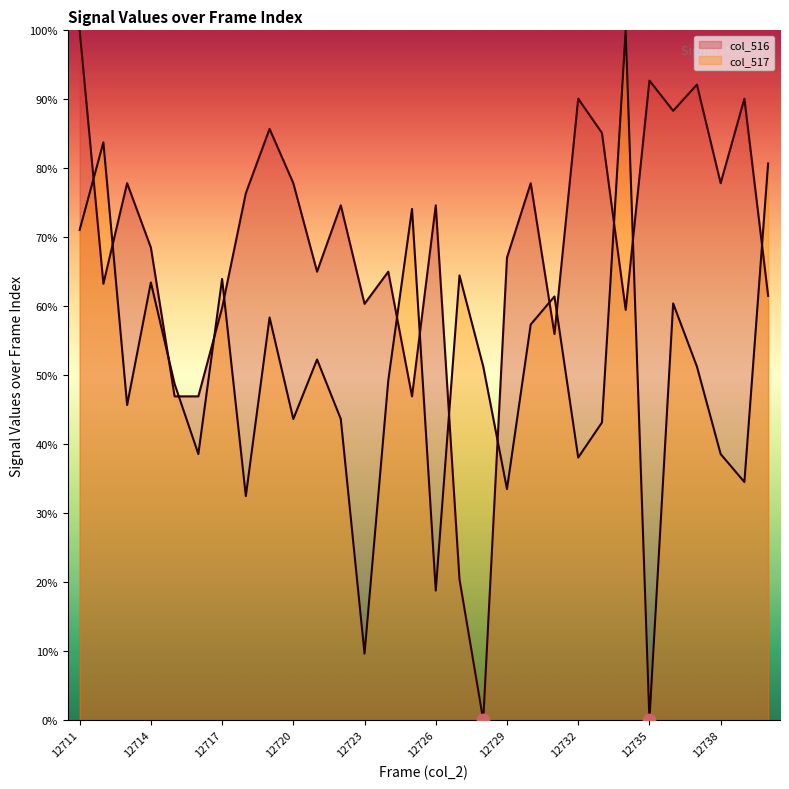

At which category is the sum across all series the highest?

12711